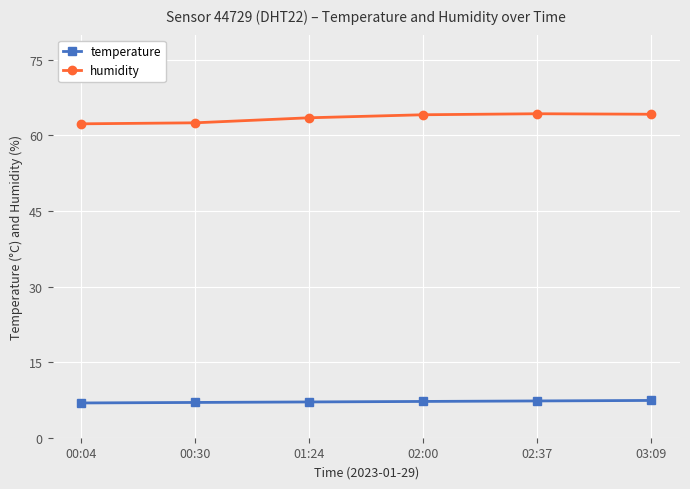

What is the maximum value for humidity?

64.3